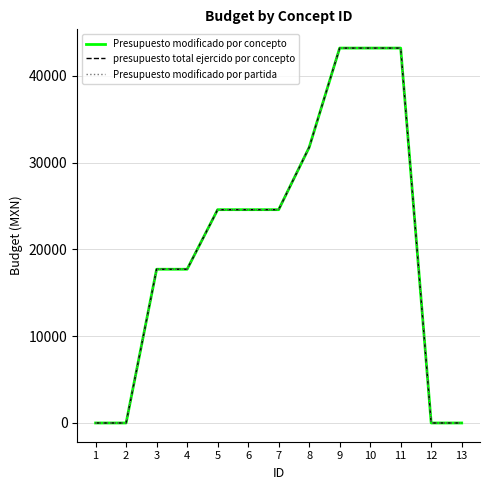

Does the chart display data point markers on the line(s)?

No